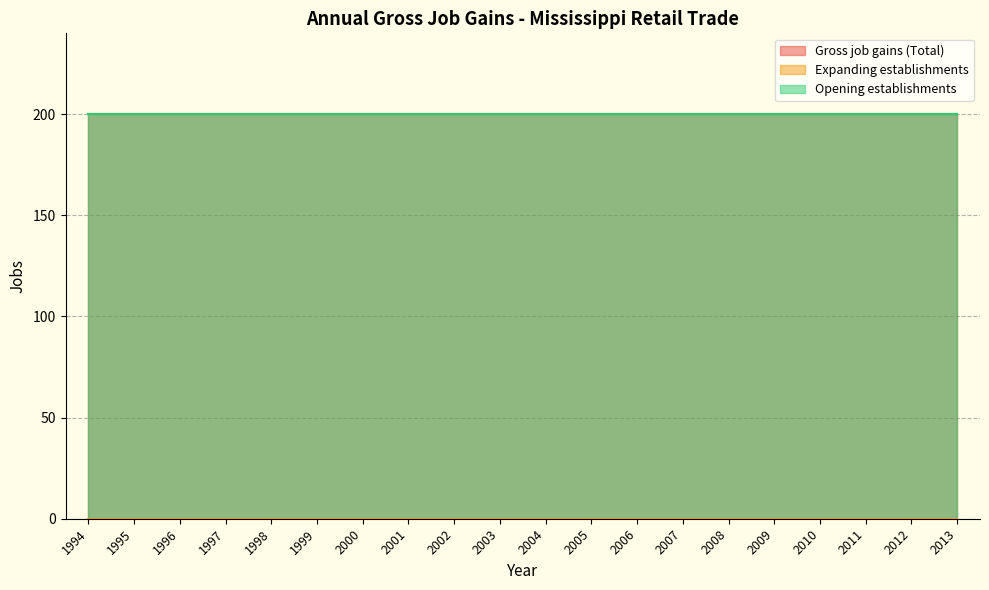

True or false: Expanding establishments and Gross job gains (Total) intersect in this chart.

False